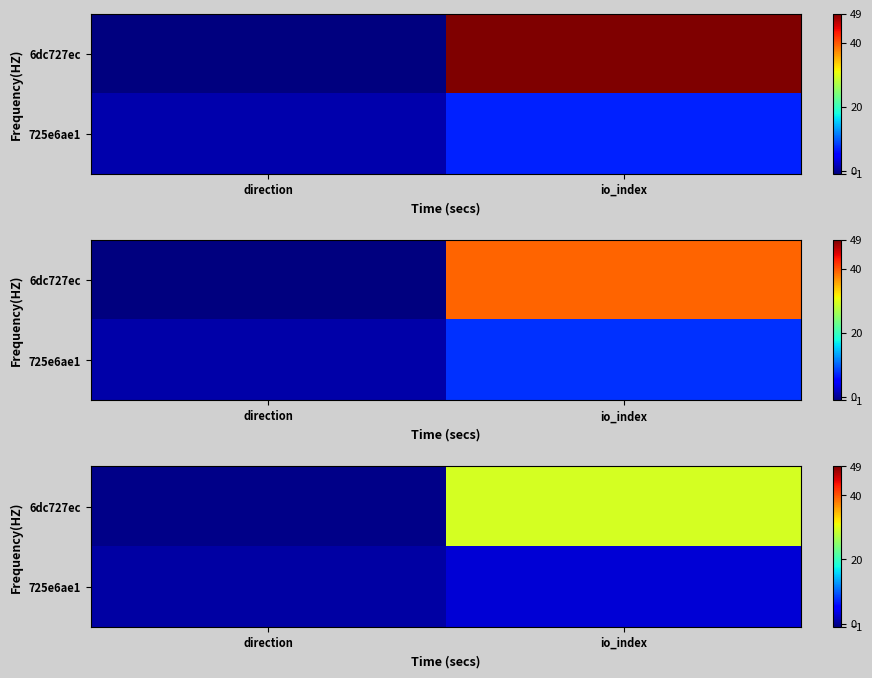

At which category is the sum across all series the highest?

io_index